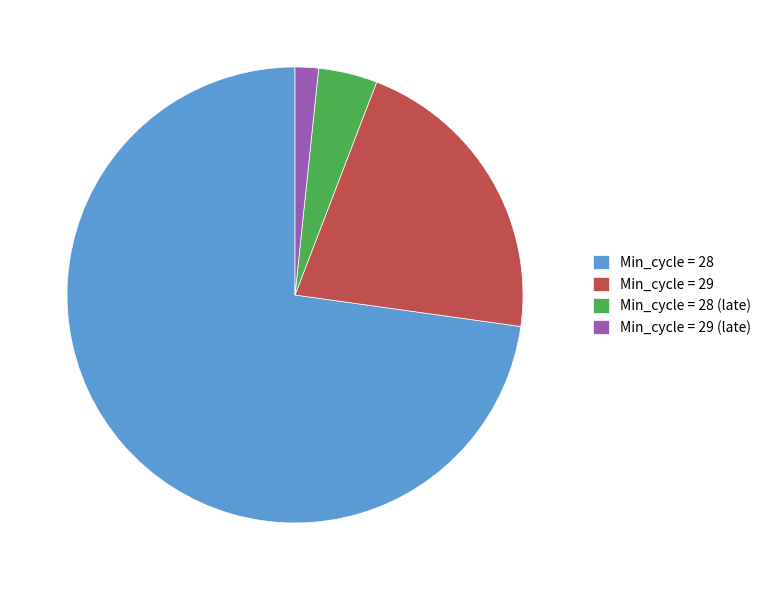

How many segments does this pie chart have?

4